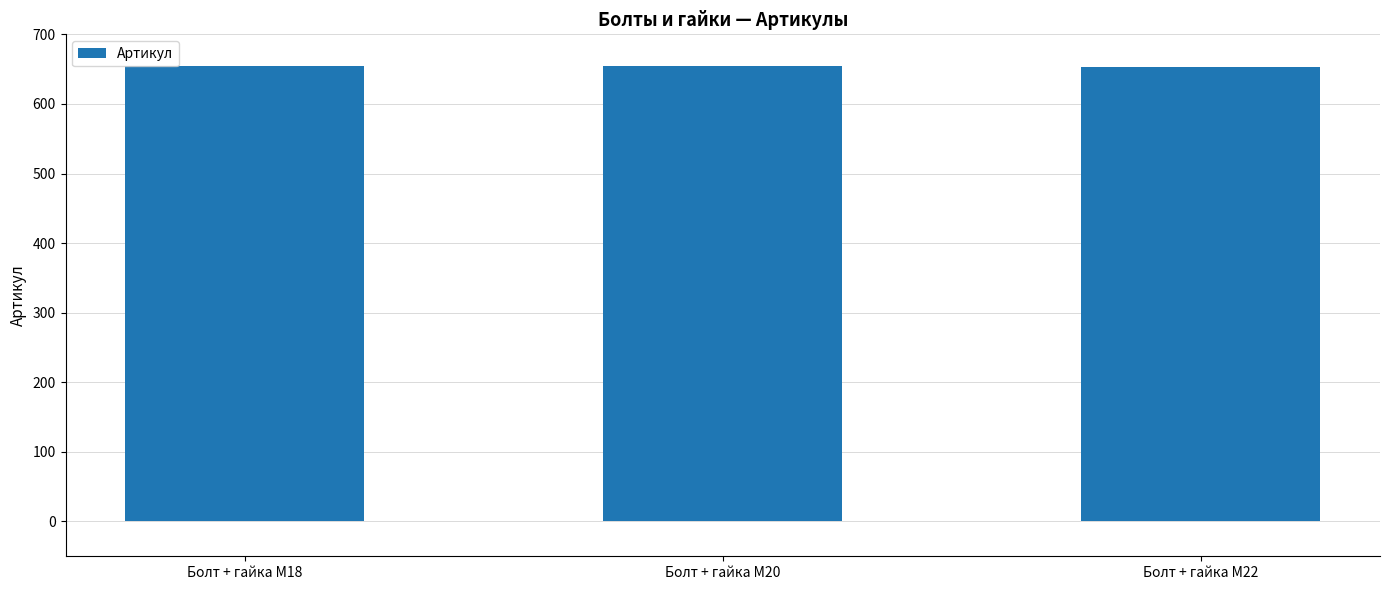

What is the ratio of the value at Болт + гайка M22 to the value at Болт + гайка M20?

1.0